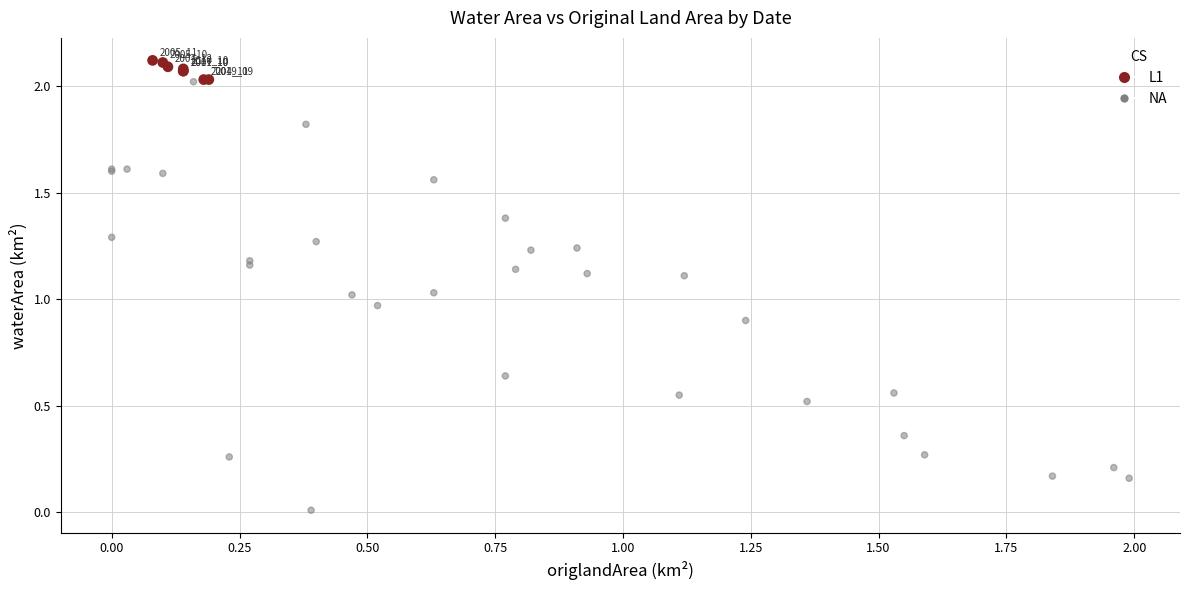

Which series contains the lowest Y value?

NA